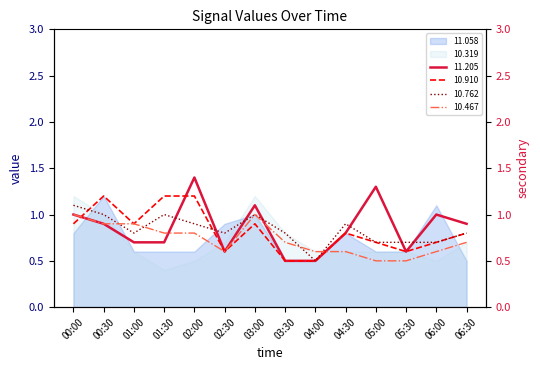

How many times do 10.467 and 10.910 cross each other?

2